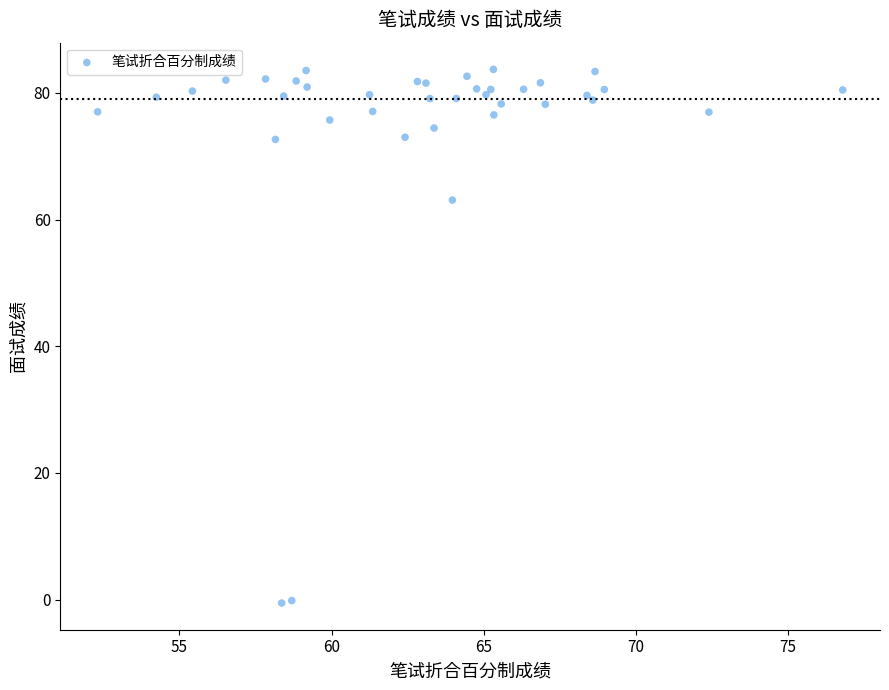

What Y value in the scatter plot is closest to 41?

63.1